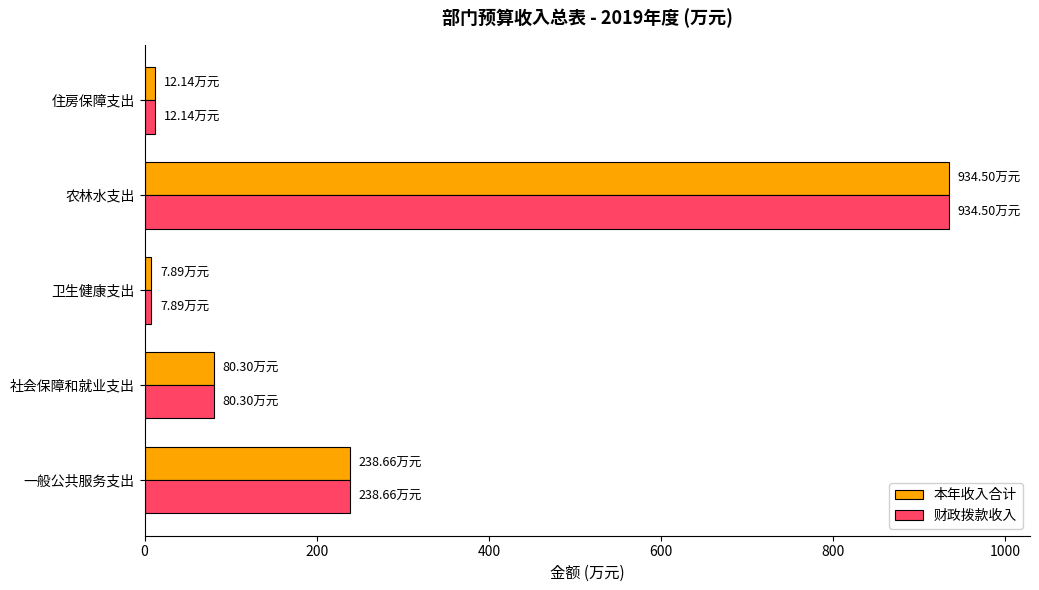

At which label is 财政拨款收入 closest to 471?

一般公共服务支出